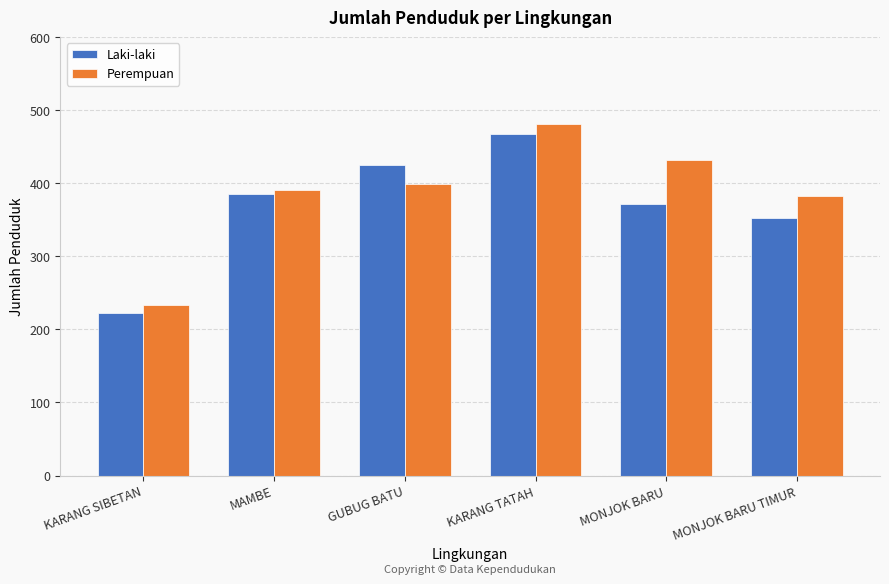

List the series in order of their overall mean, lowest first.

Laki-laki, Perempuan